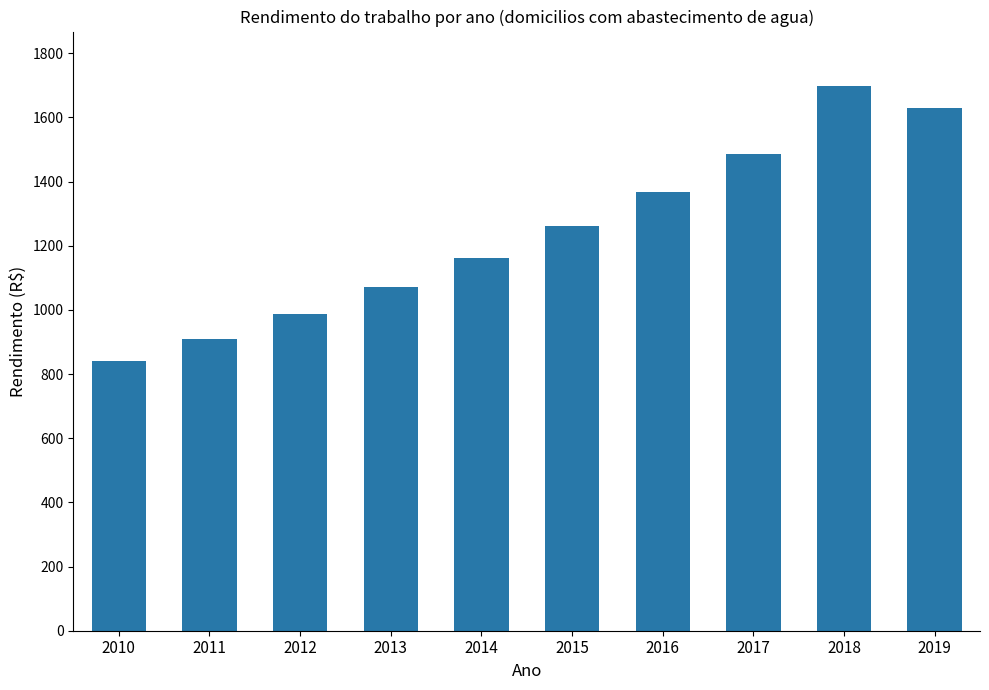

True or false: the data shows 1375.0 at 2010.

False